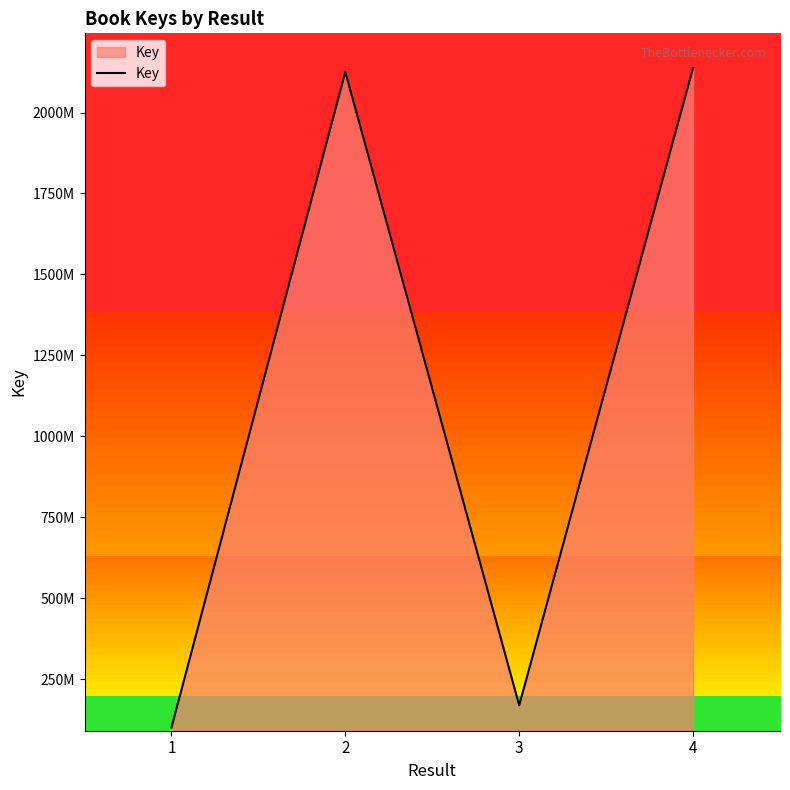

How many points are higher than both their immediate neighbors (excluding endpoints)?

1